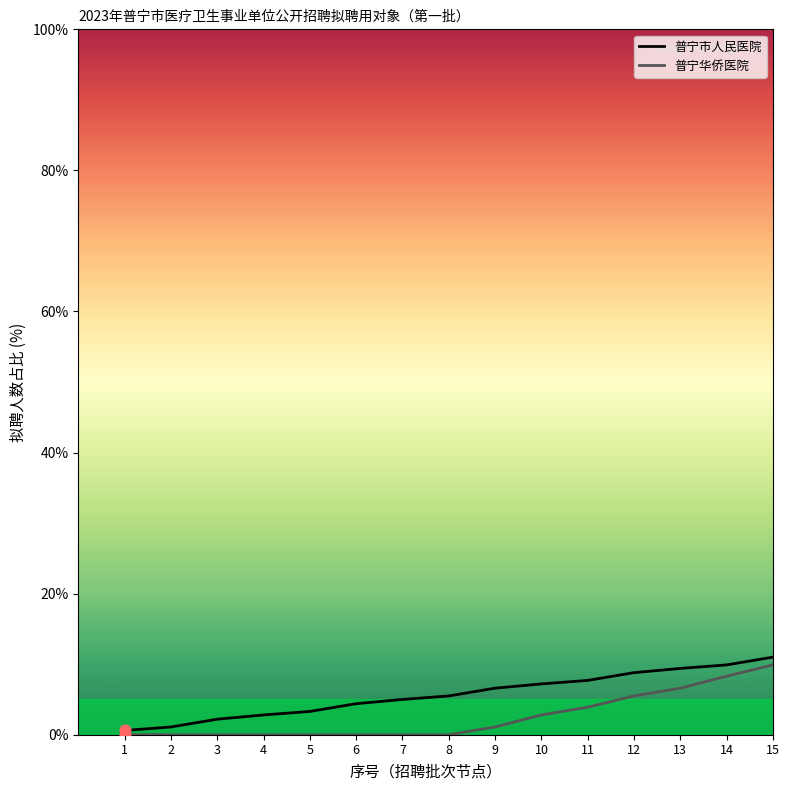

At which category is the sum across all series the highest?

15